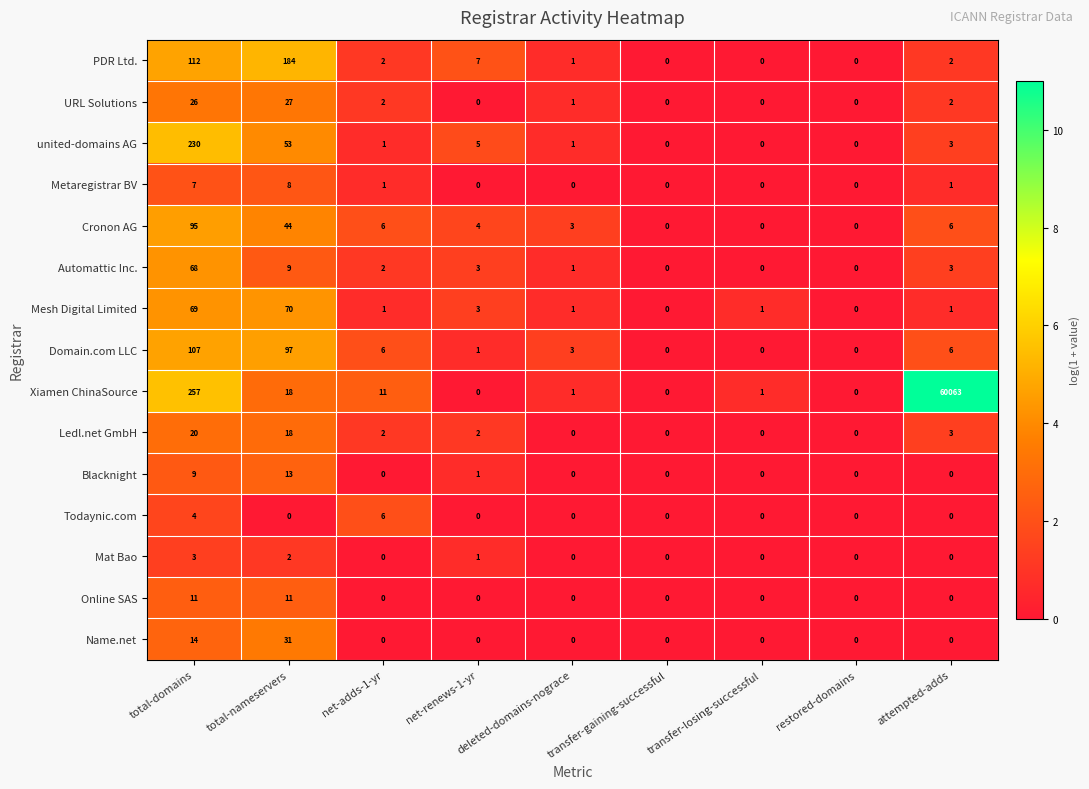

What is the sum of all Mat Bao values?

6